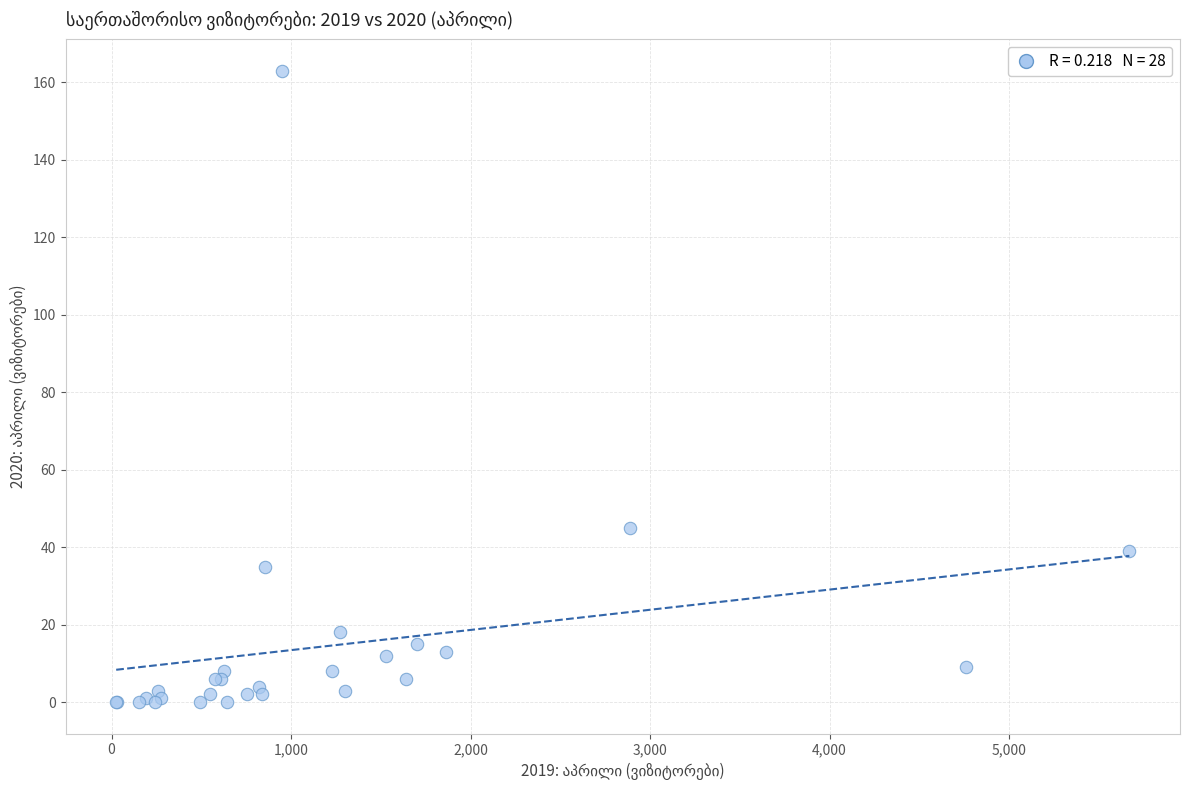

What Y value in the scatter plot is closest to 81?

45